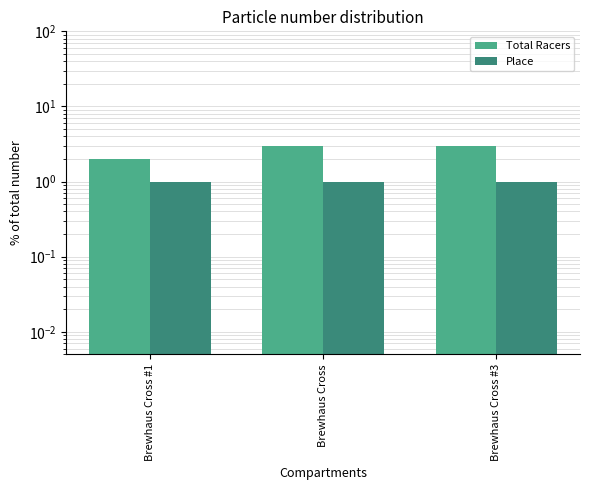

Reading left to right, what are all the values shown in this chart?

Total Racers: 2	3	3
Place: 1	1	1